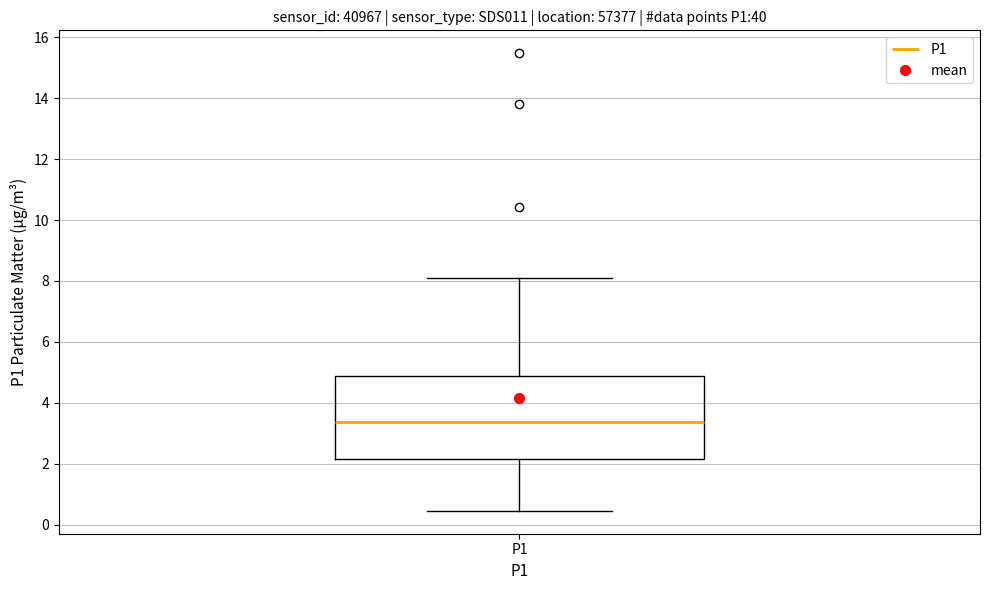

Where is the upper edge of the box for P1 on the y-axis? The values are not printed on the chart, so give them approximately, as read against the axis.

4.8